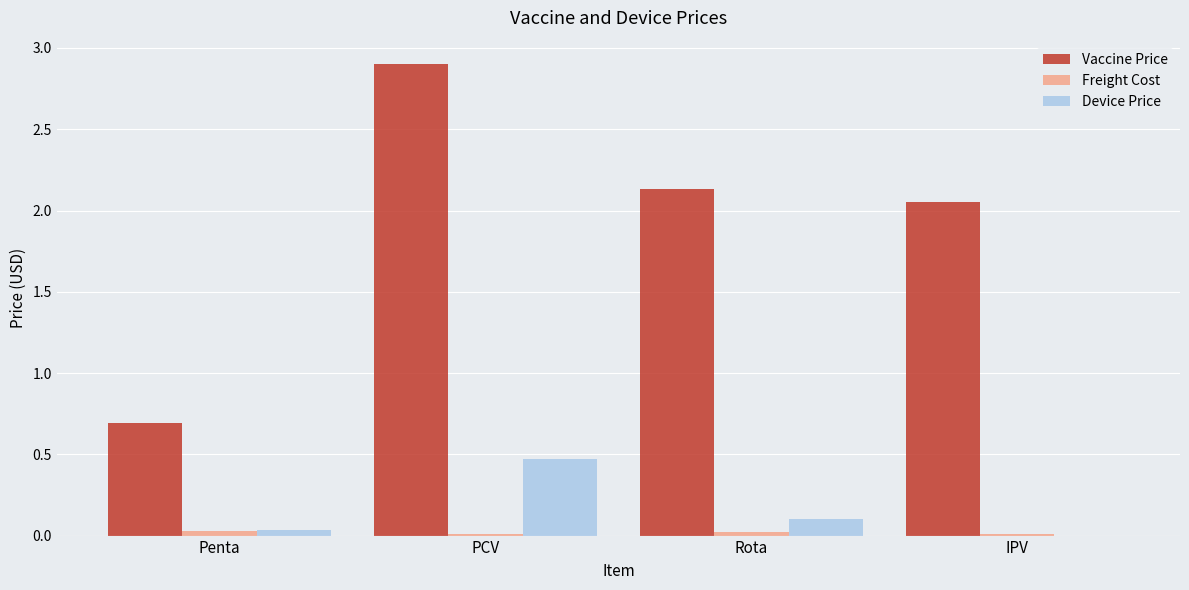

At which category is the sum across all series the highest?

PCV